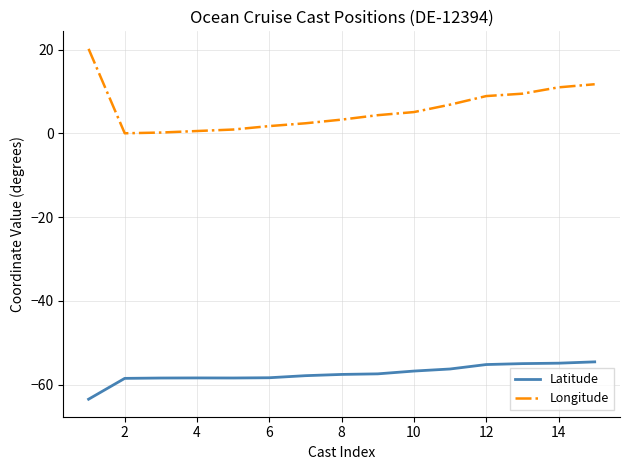

Which series has the largest range (max minus min)?

Longitude